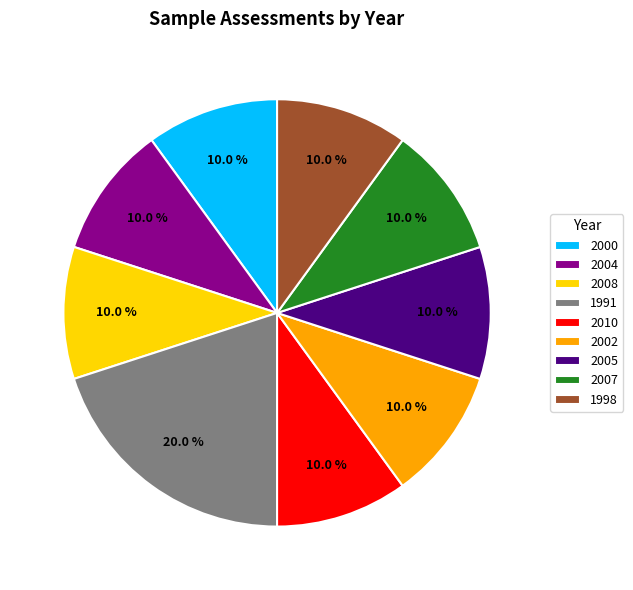

Which category has the biggest portion of the pie?

1991